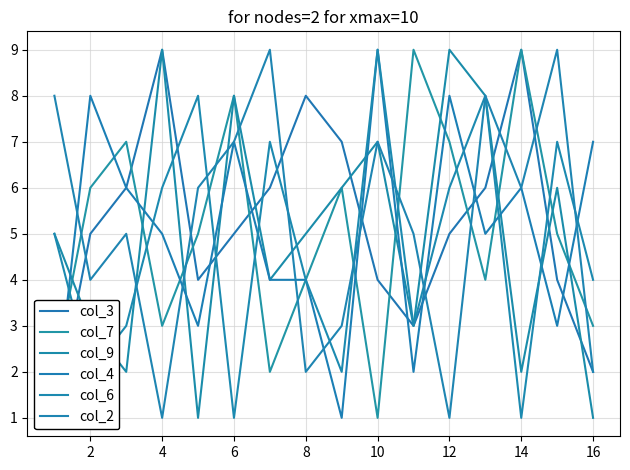

The value of col_9 at 10 is 14. True or false?

False